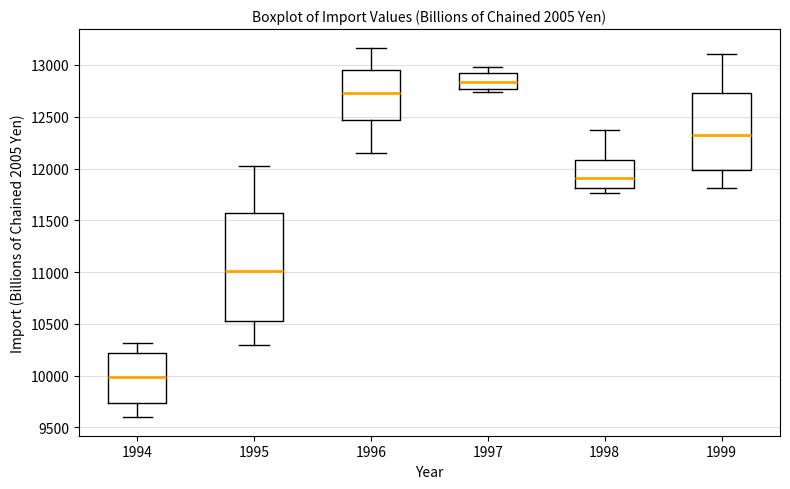

Where is the lower edge of the box at x = 1995 on the y-axis? The values are not printed on the chart, so give them approximately, as read against the axis.

10500